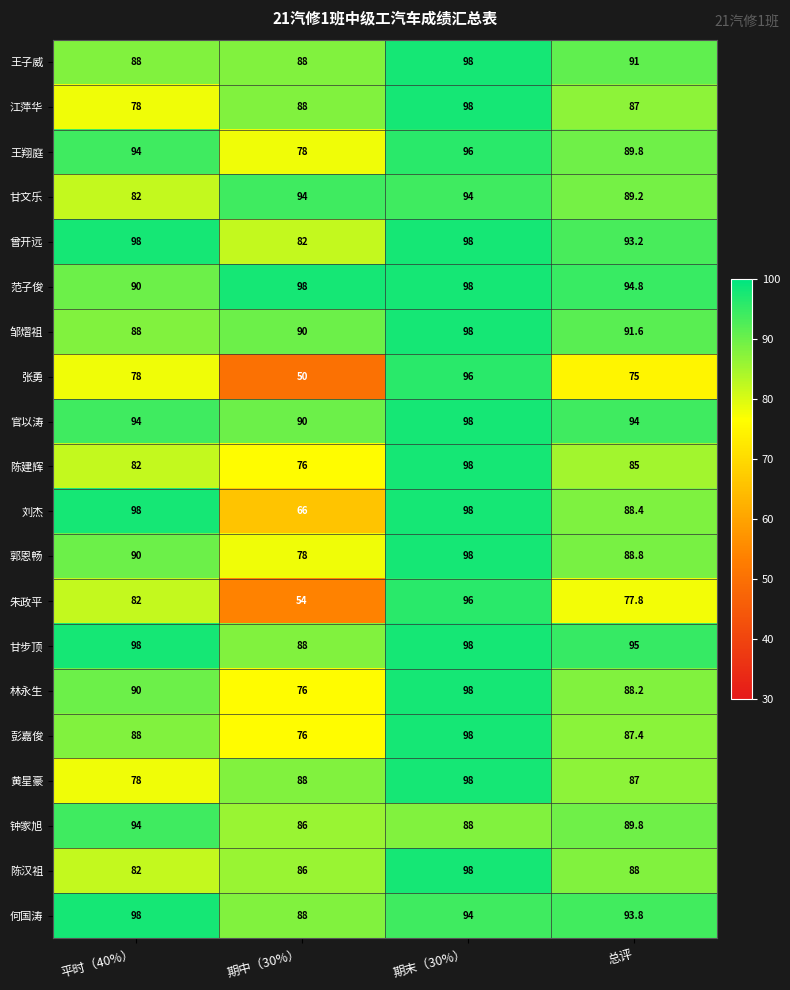

Which category has the lowest value in the 朱政平 series?

期中（30%）